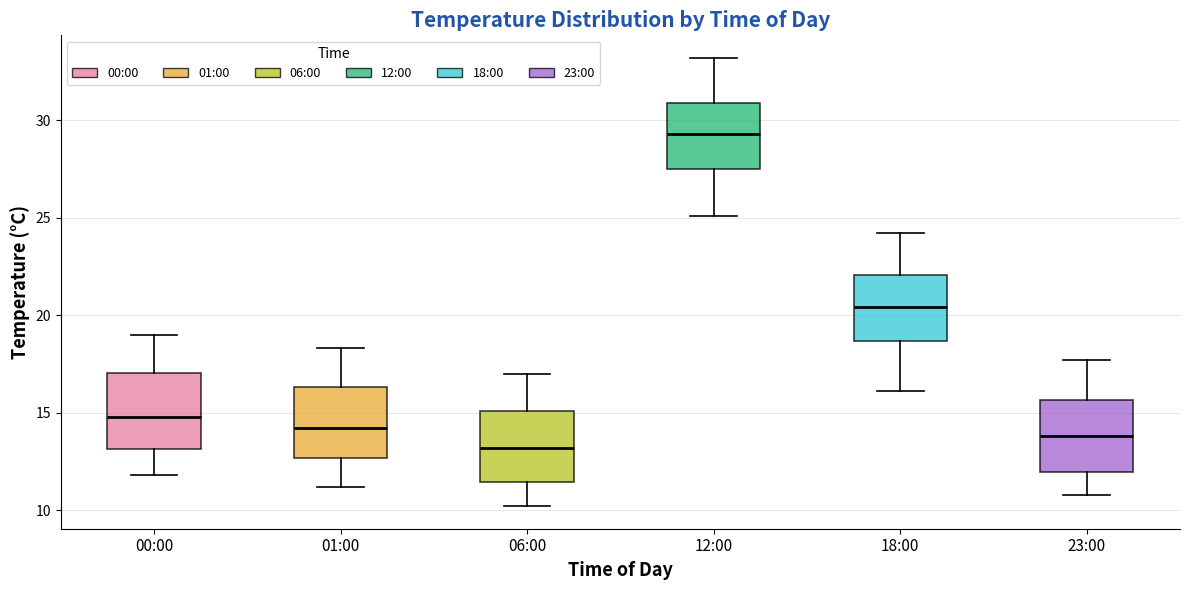

Reading left to right, read every box against the y-axis: the position of its median line, the range the box covers, and the ends of its whiskers. The values are not printed on the chart, so give them approximately, as read against the axis.

00:00: median 15.0, box 13.0 to 17.0, whiskers 12.0 to 19.0
01:00: median 14.0, box 12.5 to 16.5, whiskers 11.0 to 18.5
06:00: median 13.0, box 11.5 to 15.0, whiskers 10.0 to 17.0
12:00: median 29.5, box 27.5 to 31.0, whiskers 25.0 to 33.0
18:00: median 20.5, box 18.5 to 22.0, whiskers 16.0 to 24.0
23:00: median 14.0, box 12.0 to 15.5, whiskers 11.0 to 17.5